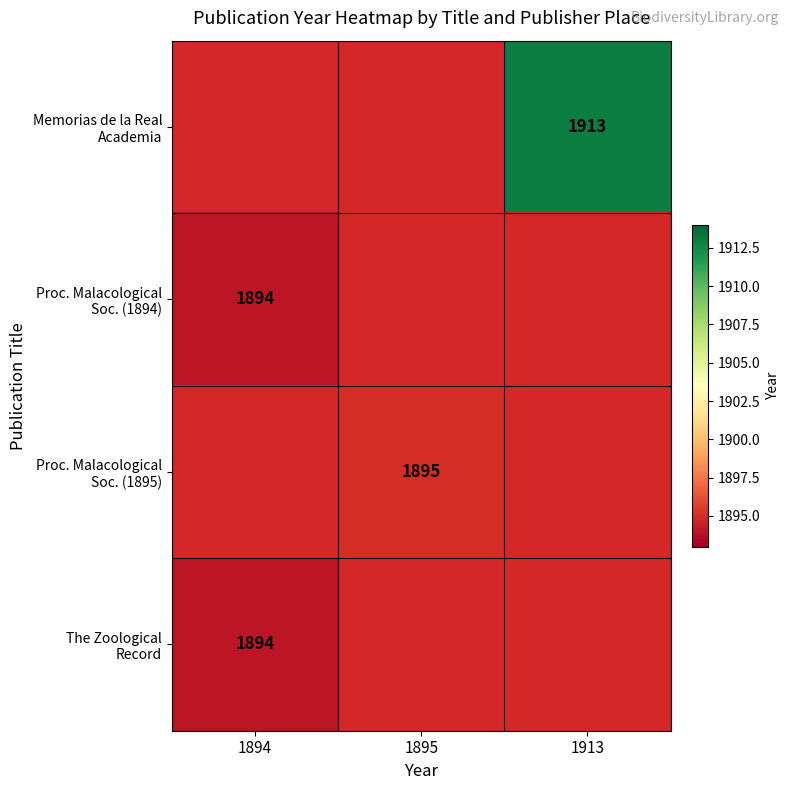

The value of Proc. Malacological Soc. (1895) at 1895 is 1895.0. True or false?

True